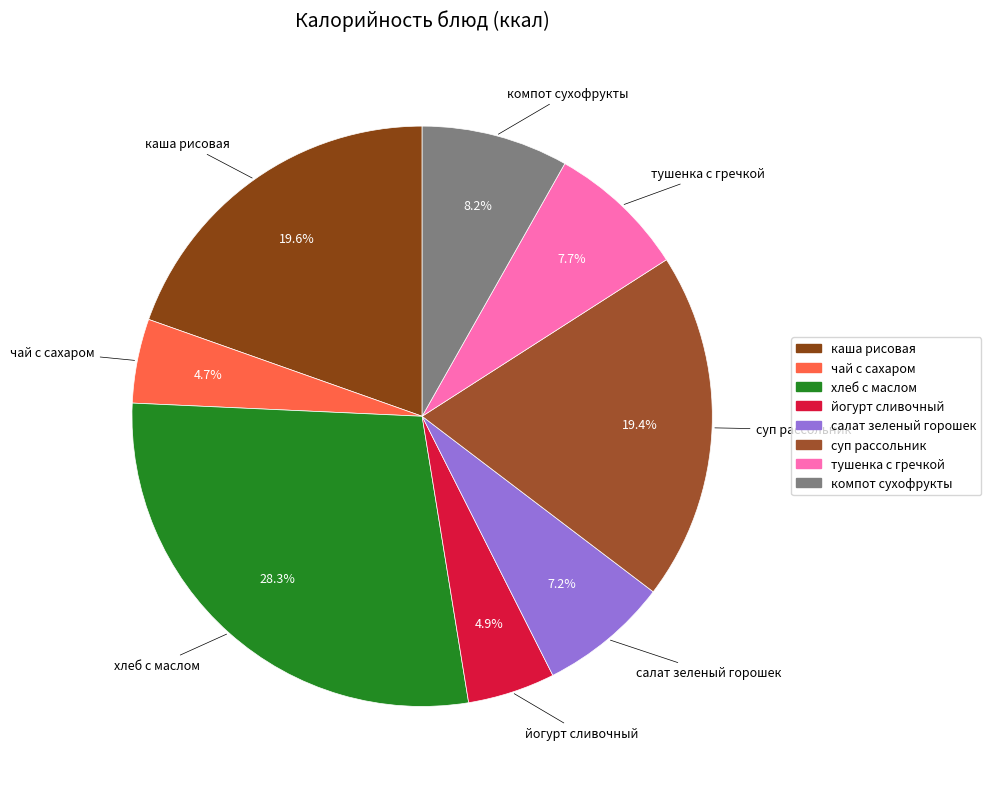

Is чай с сахаром the majority of the pie?

No